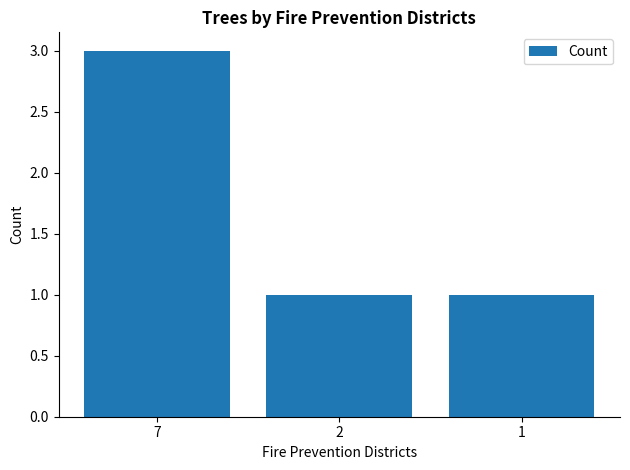

What is the change in value from 7 to 2?

-2